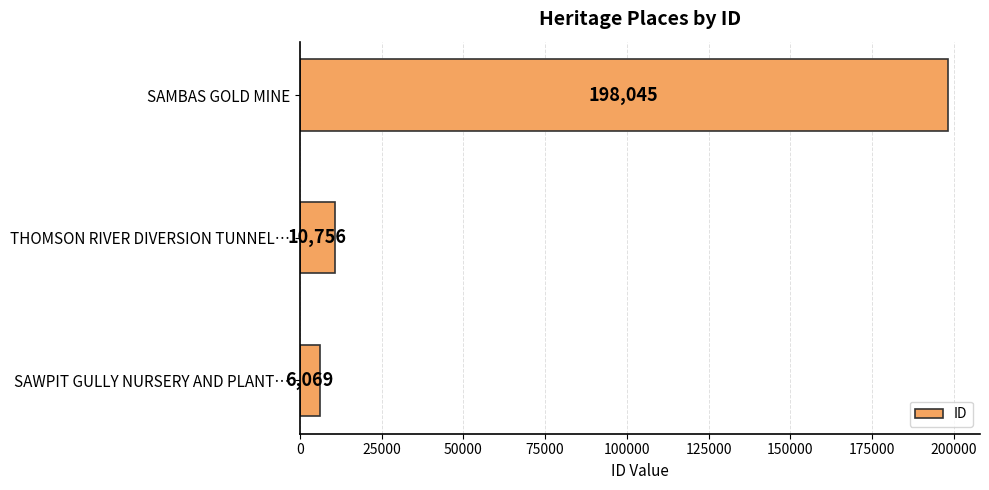

Are the bars grouped side by side (vs. stacked)?

No